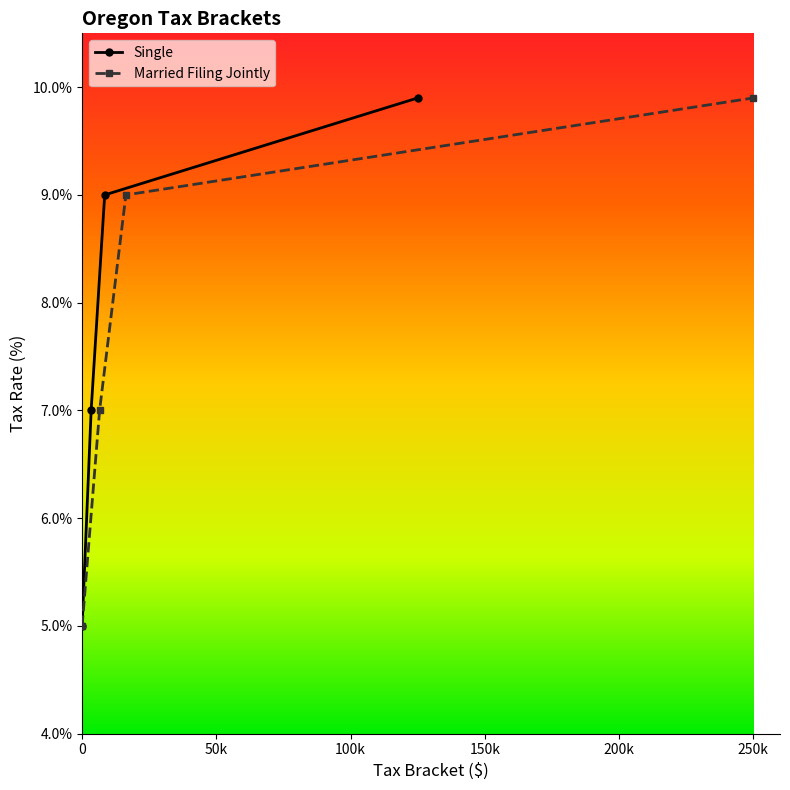

Which category has the highest value in the Married Filing Jointly series?

250k